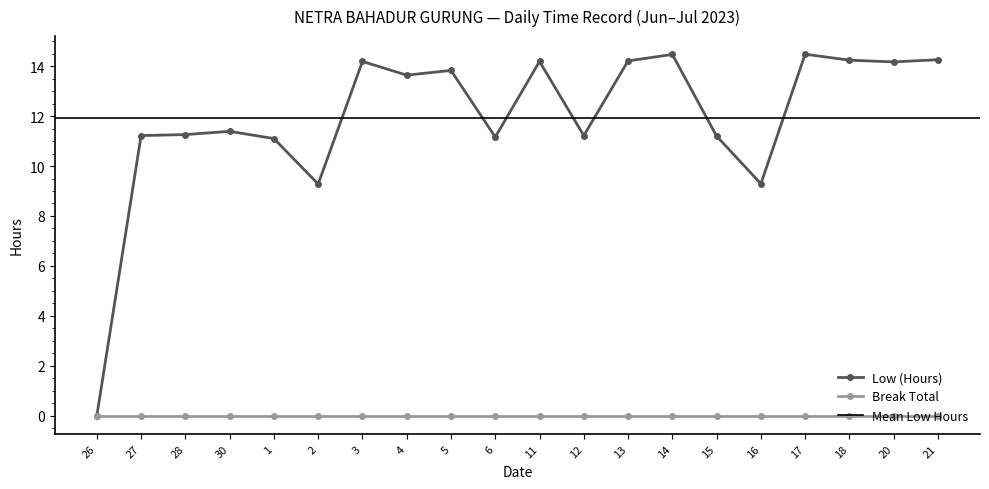

What is the value of the 7th point from the left?

14.2